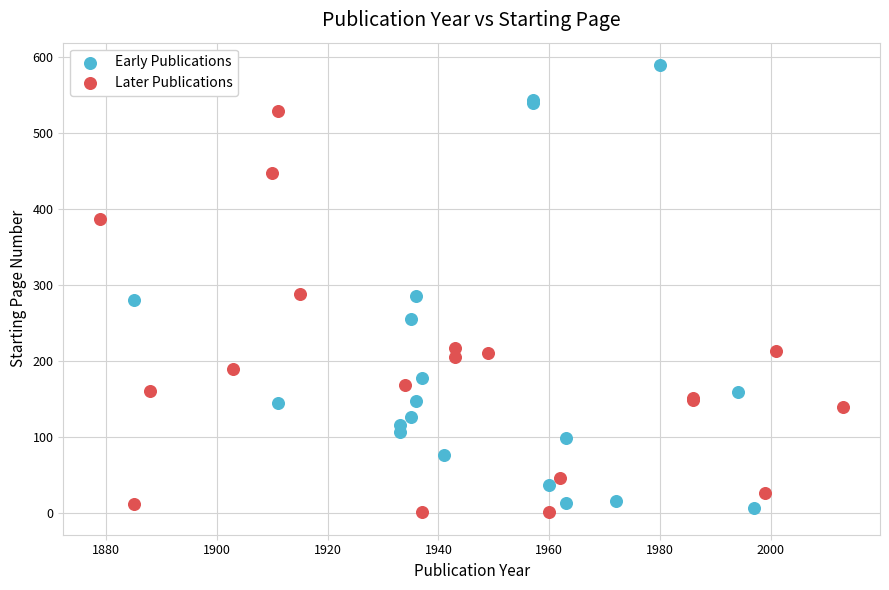

Which series has the largest Y range (max minus min)?

Early Publications